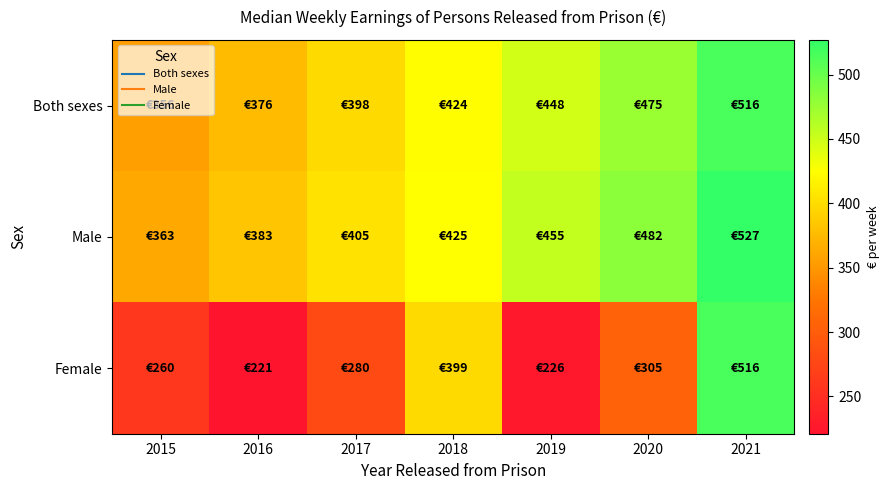

At 2021, list the series in order from smallest to largest.

Both sexes, Female, Male